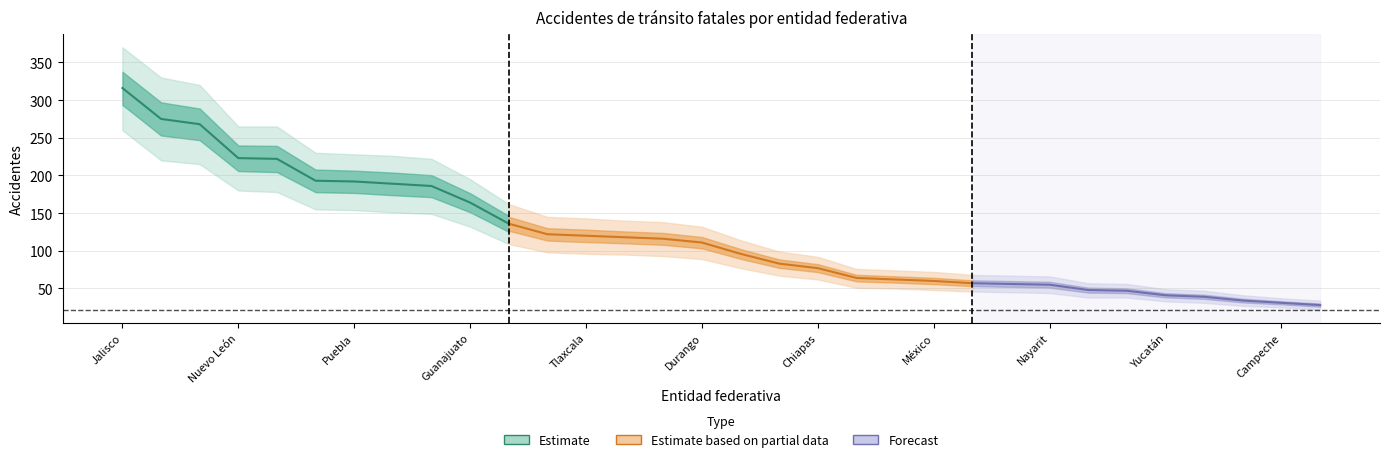

Which series changed the most between Michoacán and Aguascalientes?

Forecast